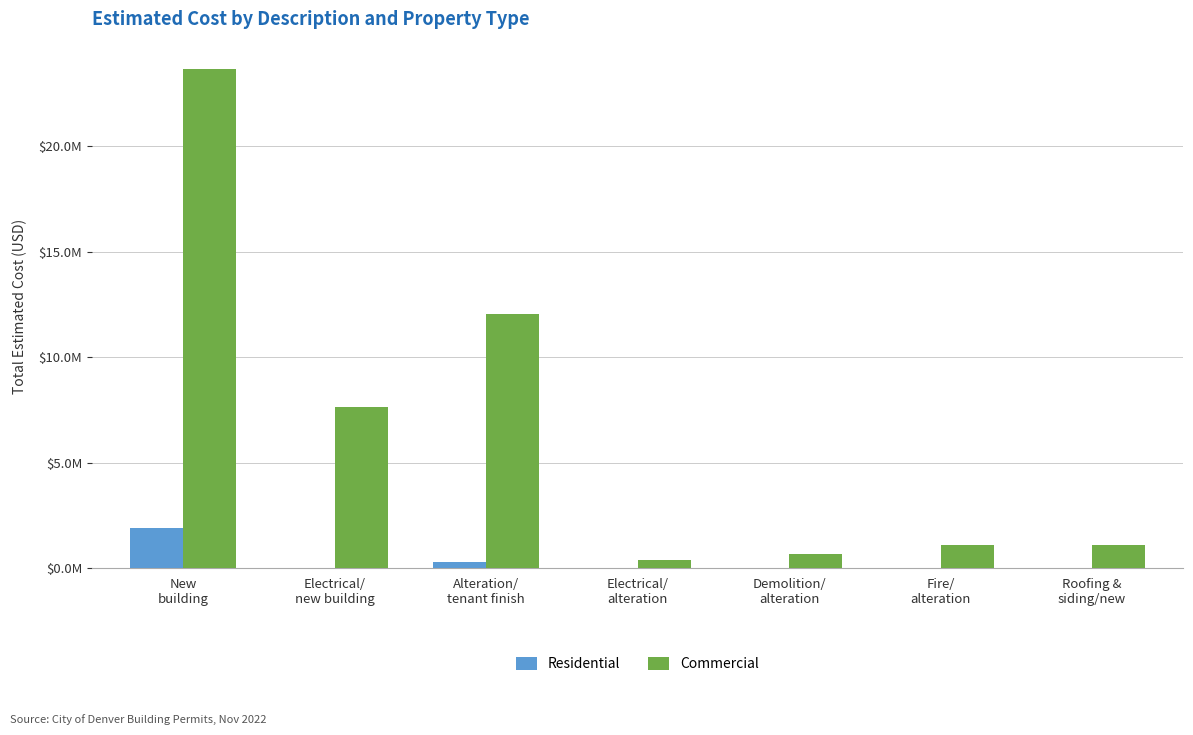

Between New
building and Alteration/
tenant finish, which is larger?

New
building